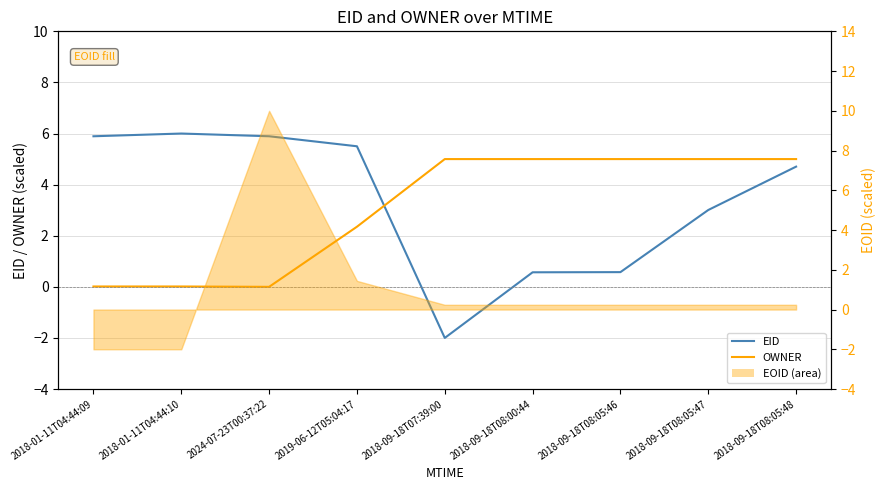

Which category has the lowest value in the EID series?

2018-09-18T07:39:00